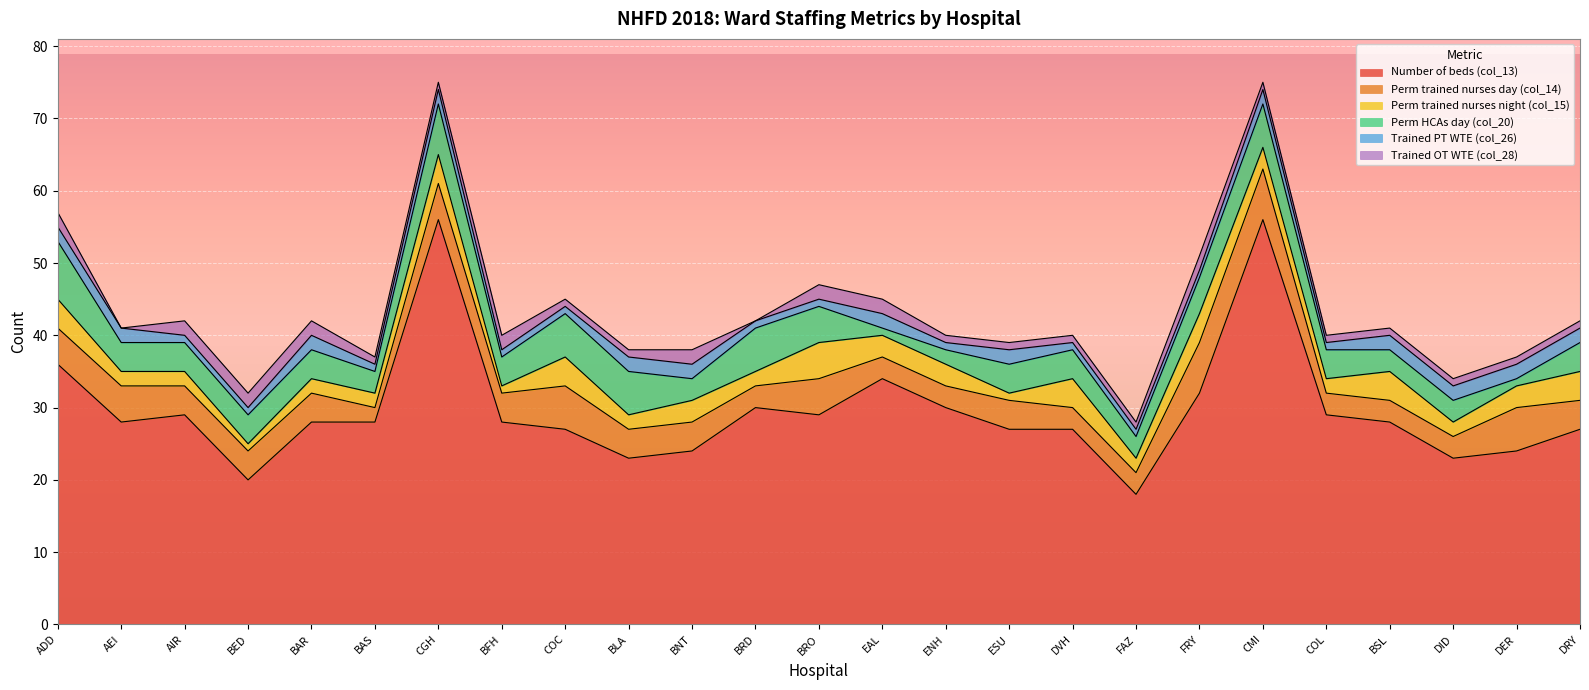

Which category has the highest value across all series?

CGH